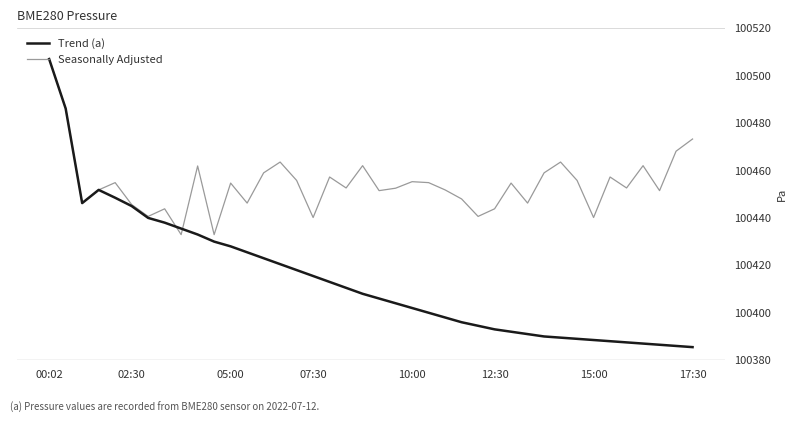

Which series has the largest total across all categories?

Seasonally Adjusted